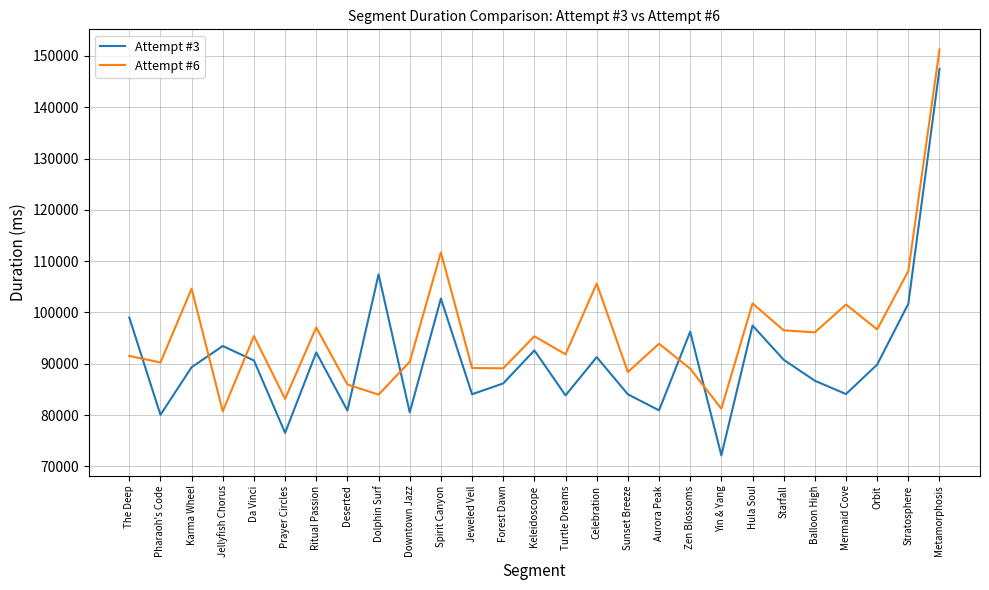

List the series in order of their overall mean, highest first.

Attempt #6, Attempt #3